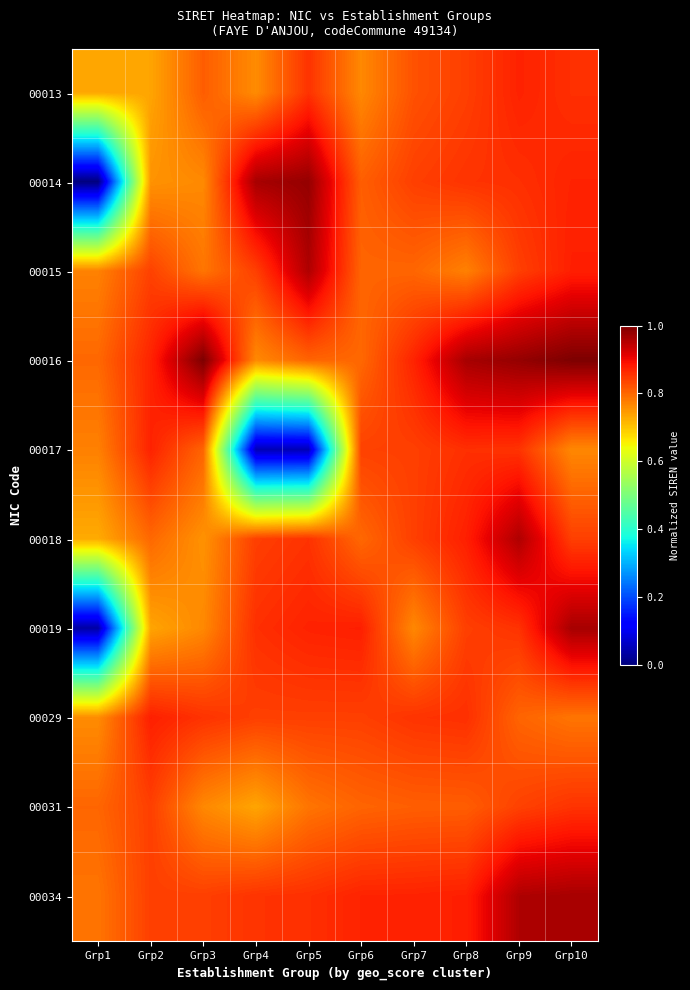

Which series has the largest range (max minus min)?

00014